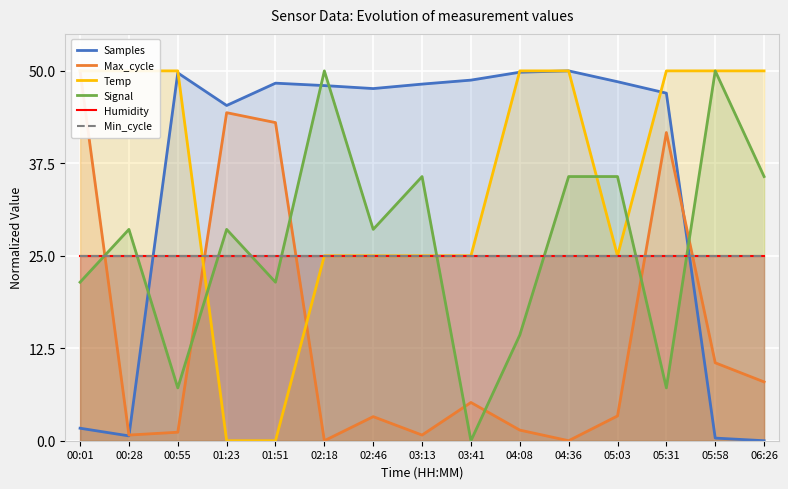

Reading left to right, list all the values displayed in this chart.

Samples: 1.7	0.7	49.7	45.3	48.3	48.0	47.6	48.2	48.7	49.8	50.0	48.5	47.0	0.4	0.0
Max_cycle: 50.0	0.8	1.1	44.3	43.0	0.0	3.3	0.8	5.2	1.4	0.0	3.4	41.7	10.5	8.0
Temp: 50.0	50.0	50.0	0.0	0.0	25.0	25.0	25.0	25.0	50.0	50.0	25.0	50.0	50.0	50.0
Signal: 21.4	28.6	7.1	28.6	21.4	50.0	28.6	35.7	0.0	14.3	35.7	35.7	7.1	50.0	35.7
Humidity: 25.0	25.0	25.0	25.0	25.0	25.0	25.0	25.0	25.0	25.0	25.0	25.0	25.0	25.0	25.0
Min_cycle: 25.0	25.0	25.0	25.0	25.0	25.0	25.0	25.0	25.0	25.0	25.0	25.0	25.0	25.0	25.0